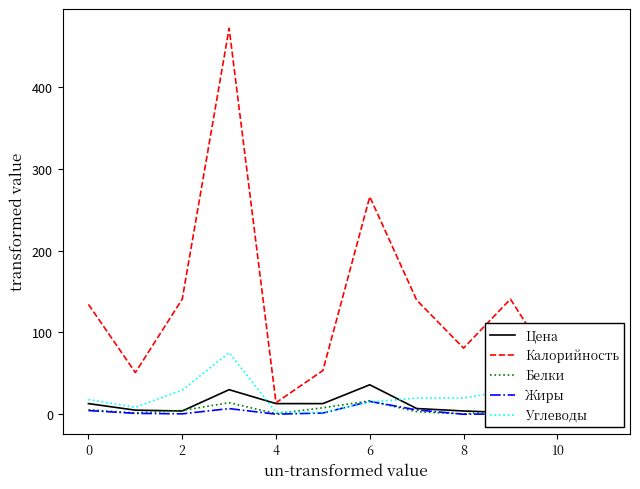

Reading left to right, list all the values displayed in this chart.

Цена: 13.0	5.0	4.0	30.0	13.0	13.0	36.0	7.0	4.0	2.0	3.0	4.0
Калорийность: 134.2	50.9	140.6	471.4	14.1	53.4	265.7	139.4	80.8	140.6	51.2	35.3
Белки: 5.5	1.6	4.6	14.1	0.8	7.9	16.4	3.1	0.4	4.6	2.0	1.6
Жиры: 4.5	1.1	0.5	6.9	0.1	1.5	15.7	5.3	0.0	0.5	0.4	1.2
Углеводы: 17.9	8.6	29.5	75.3	2.5	2.2	14.8	19.8	19.8	29.5	10.0	4.5